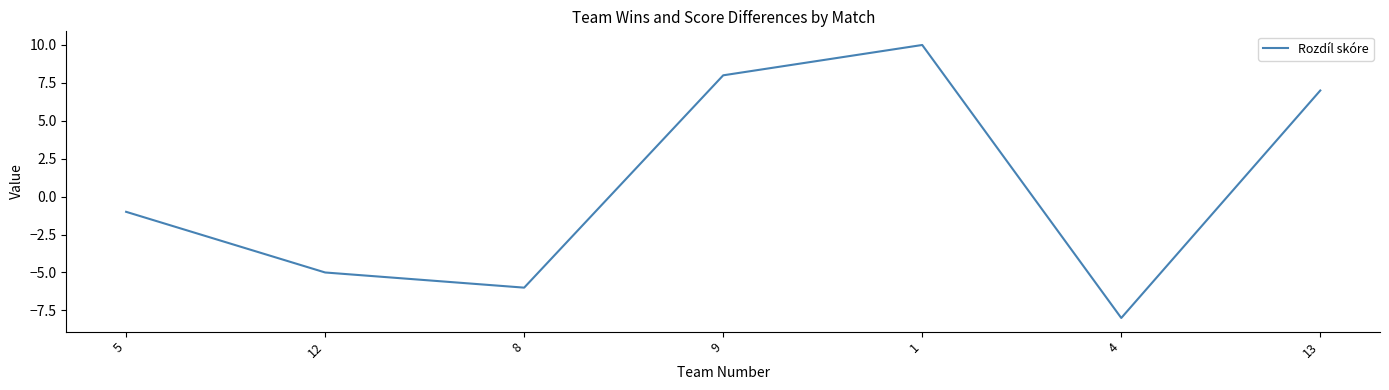

What is the change in value from 8 to 9?

+14